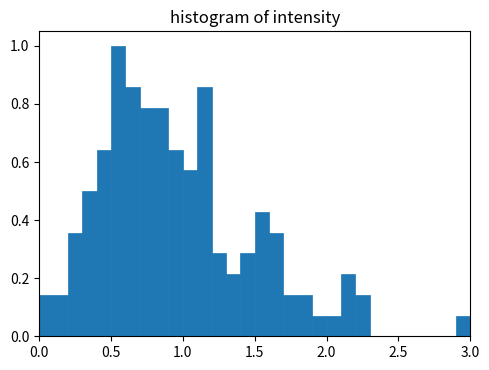

Read against the x-axis, roughly where is the centre of the tallest bar?

0.55